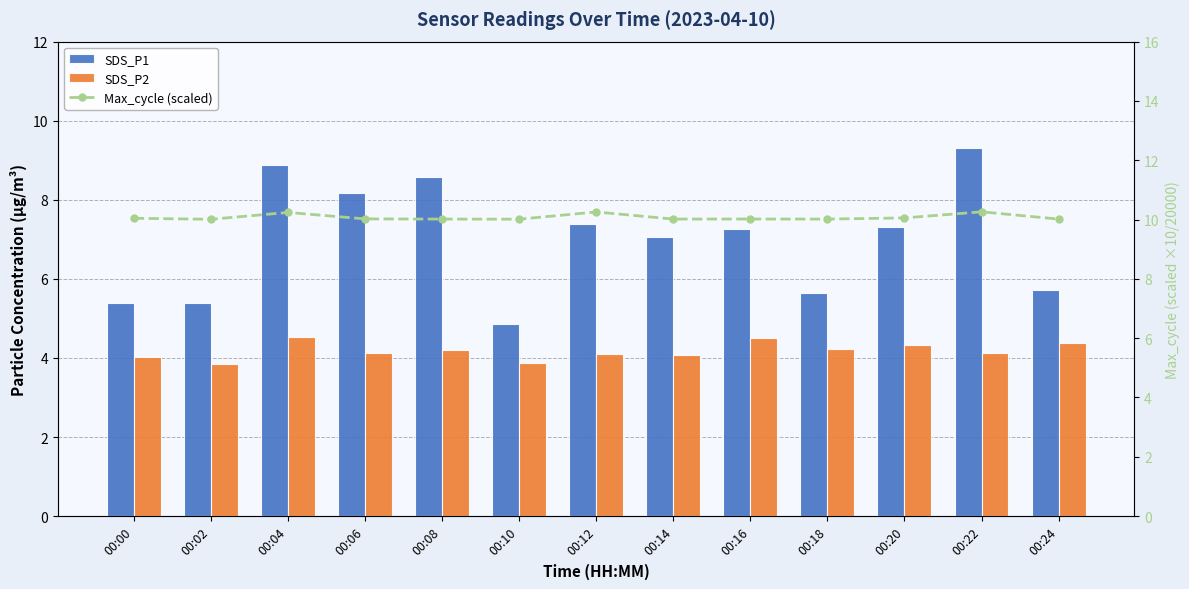

At which label is Max_cycle (scaled) closest to 10?

00:02